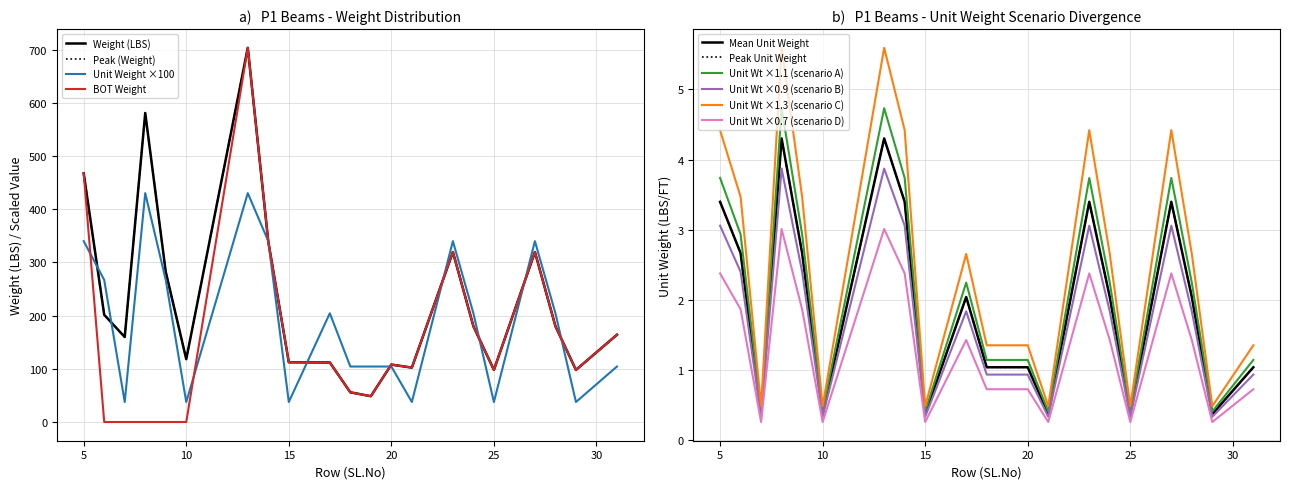

True or false: Unit Weight and Weight (LBS) cross at least once.

False